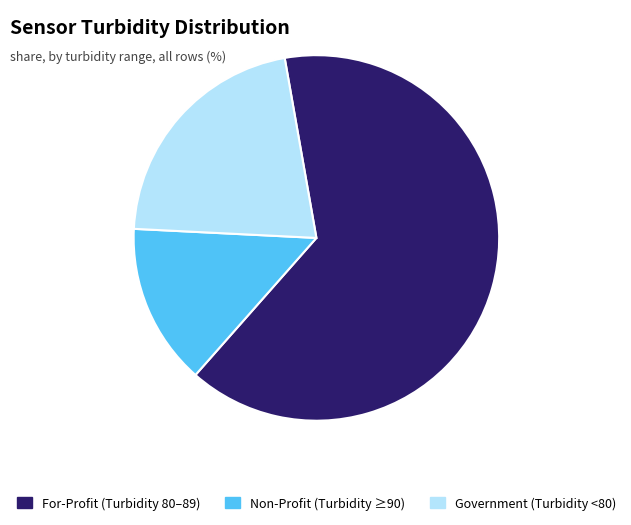

Does any single category account for the majority?

Yes